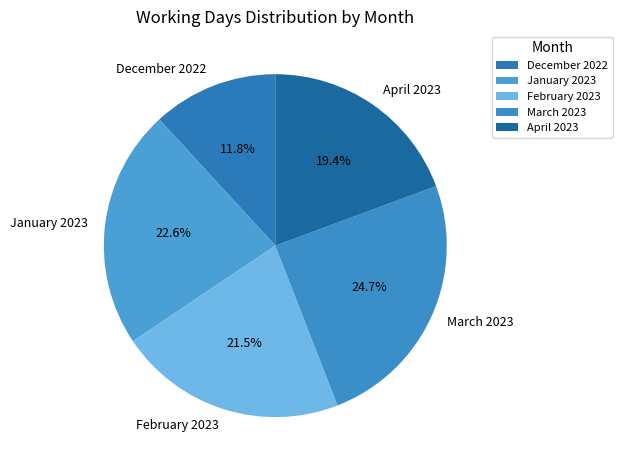

Is there a majority slice in this chart?

No